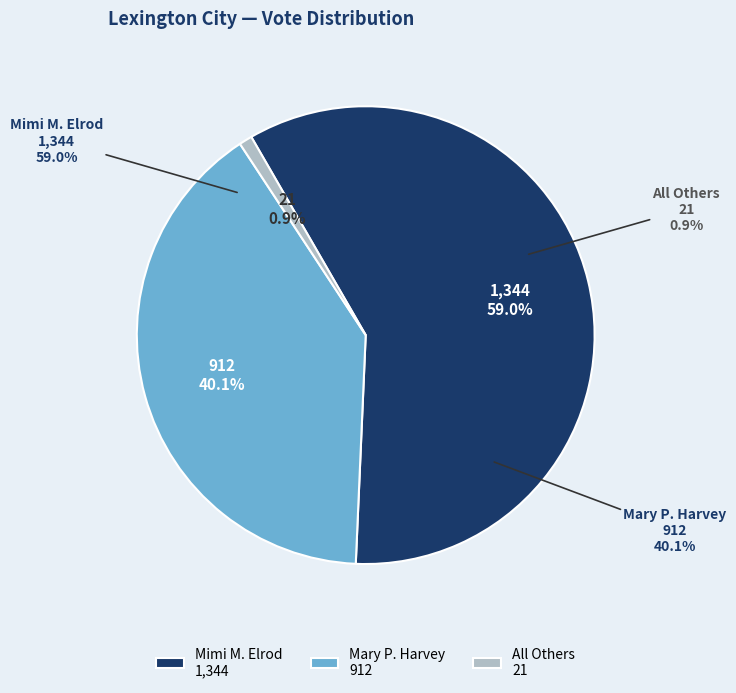

How many segments does this pie chart have?

3